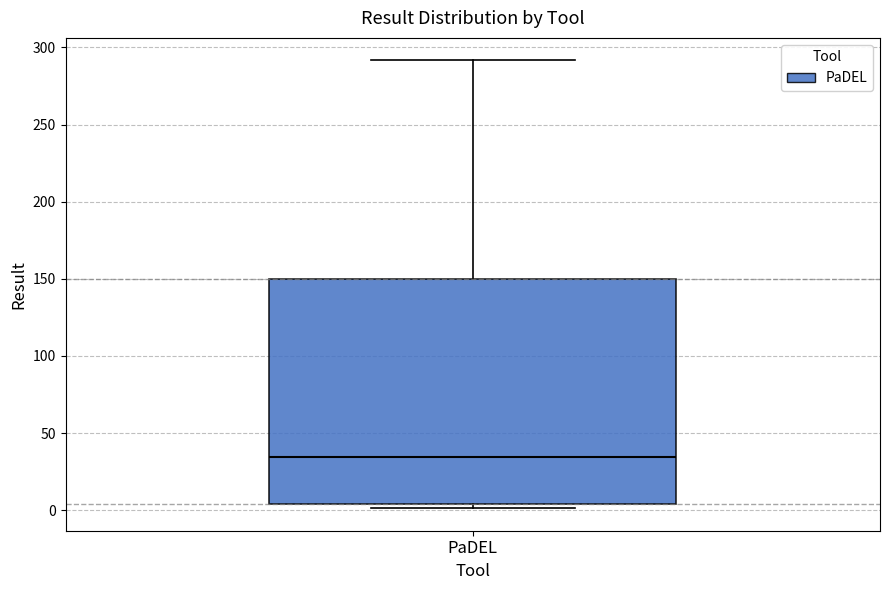

Where is the lower edge of the box for PaDEL on the y-axis? The values are not printed on the chart, so give them approximately, as read against the axis.

5